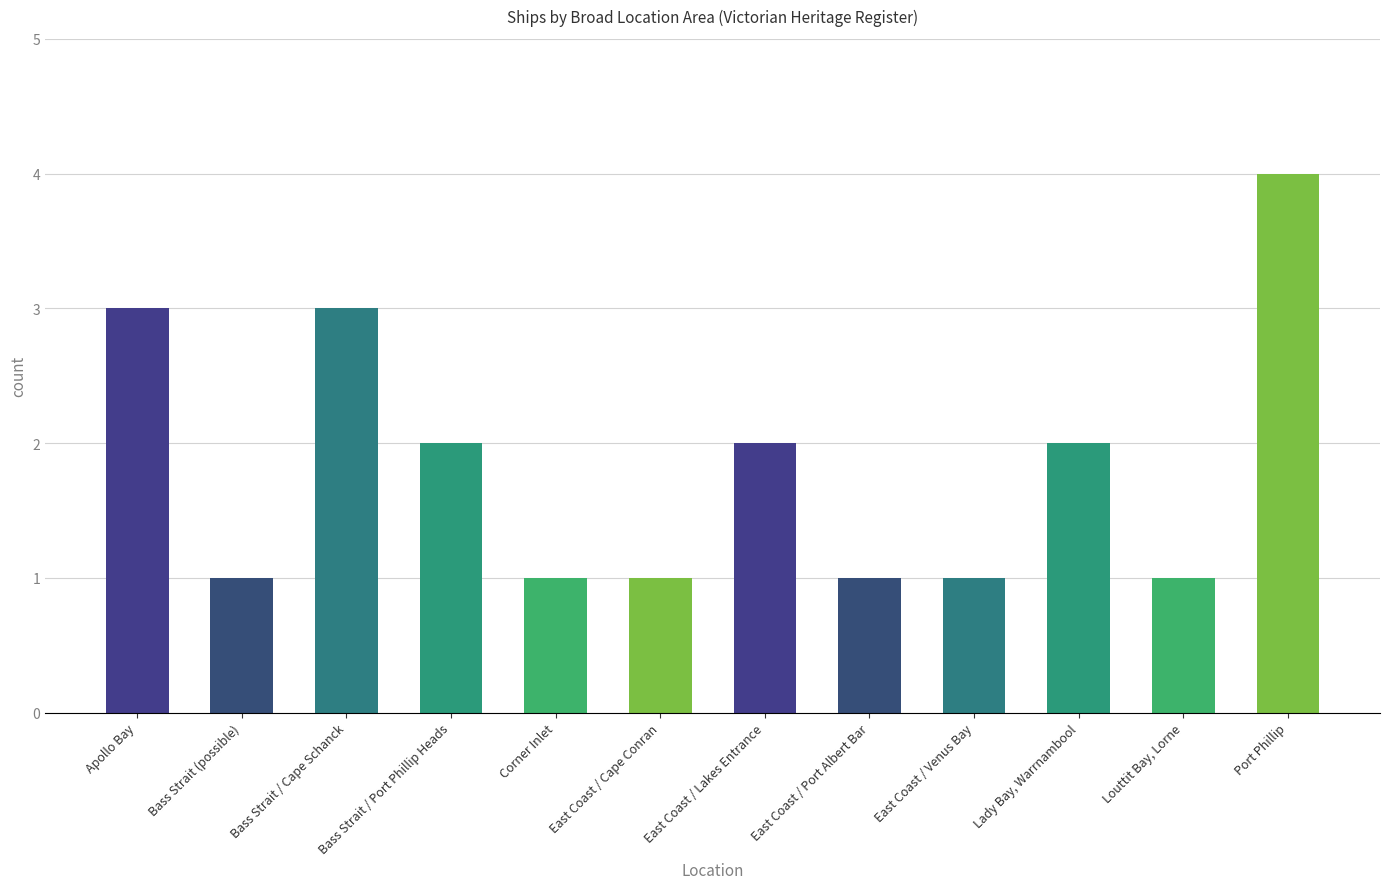

Between East Coast / Port Albert Bar and Port Phillip, which is larger?

Port Phillip